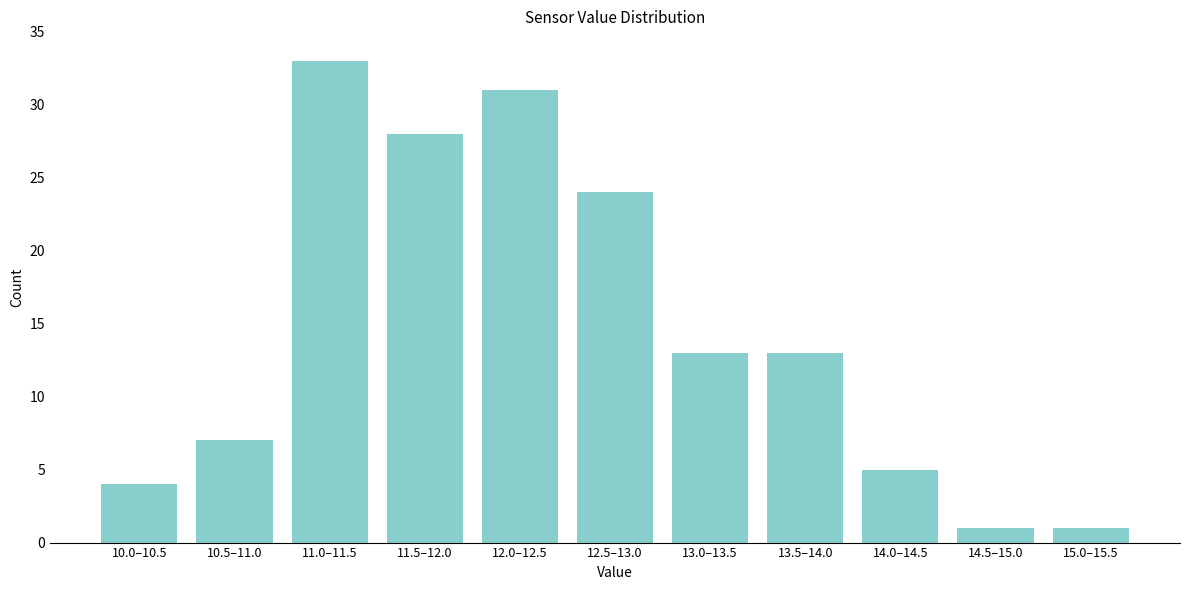

Reading left to right, extract all data points from this chart.

10.0–10.5=4	10.5–11.0=7	11.0–11.5=33	11.5–12.0=28	12.0–12.5=31	12.5–13.0=24	13.0–13.5=13	13.5–14.0=13	14.0–14.5=5	14.5–15.0=1	15.0–15.5=1